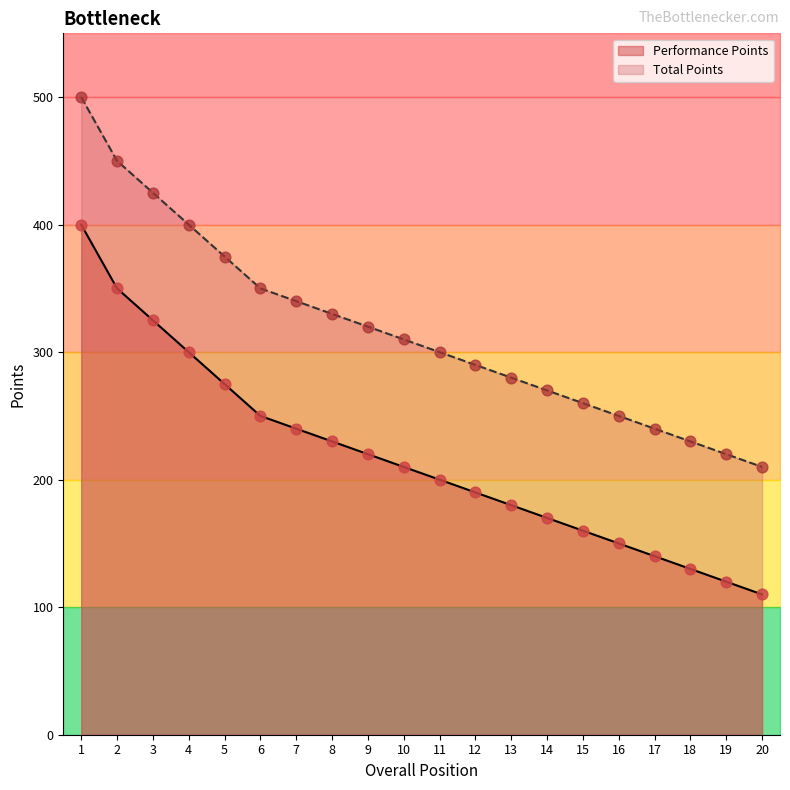

Is the value of Performance Points at 8 greater than the value of Total Points at 20?

Yes